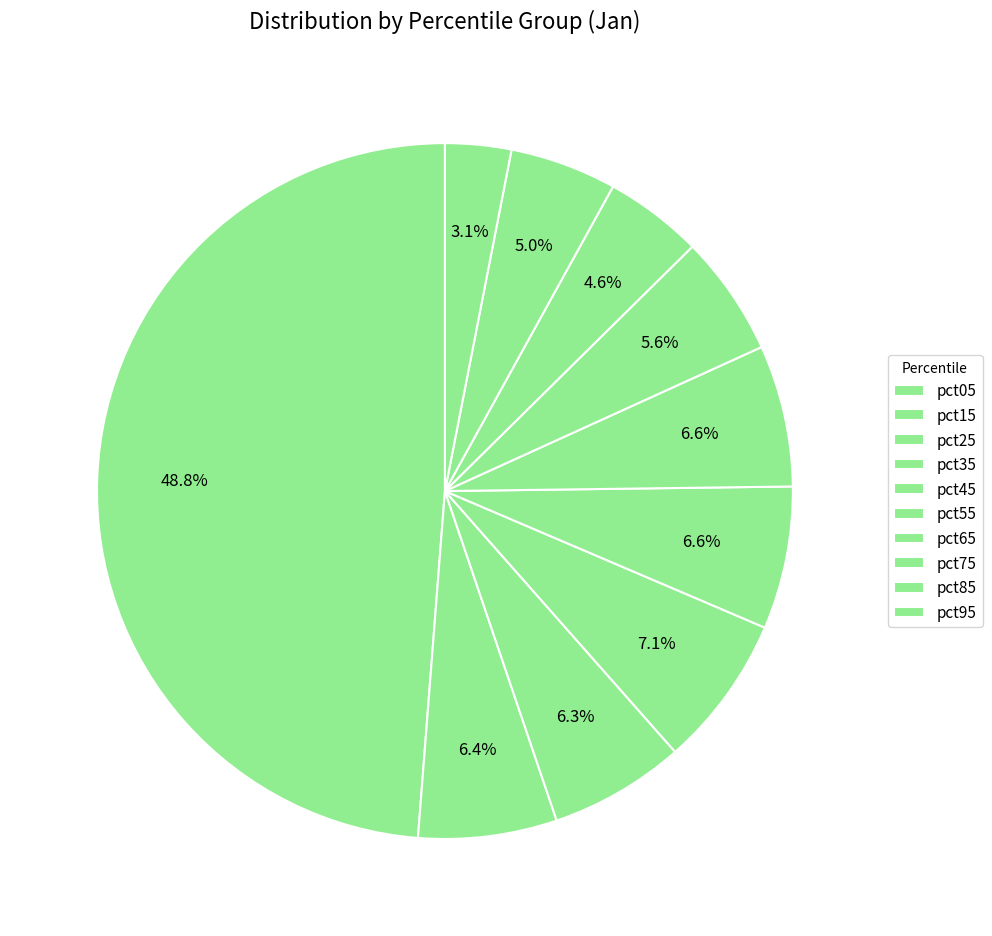

What is the total percentage of pct85 and pct75?

9.5%